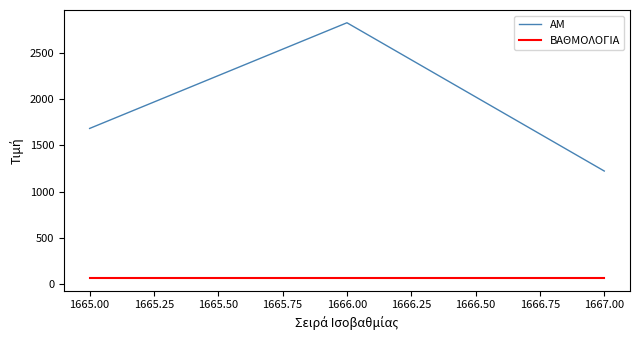

What is the minimum value shown in the chart?

63.4